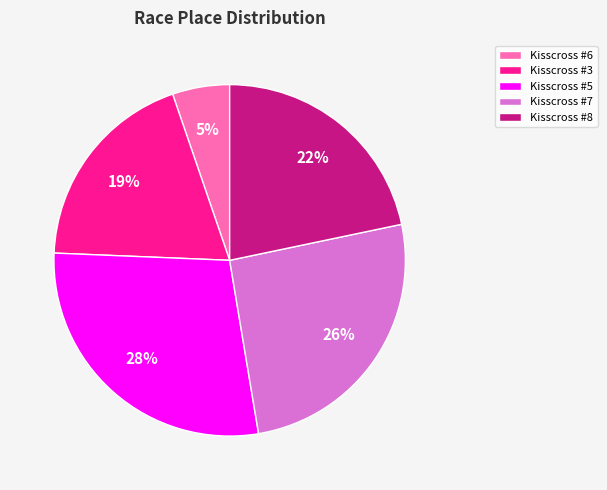

Is Kisscross #8 the majority of the pie?

No